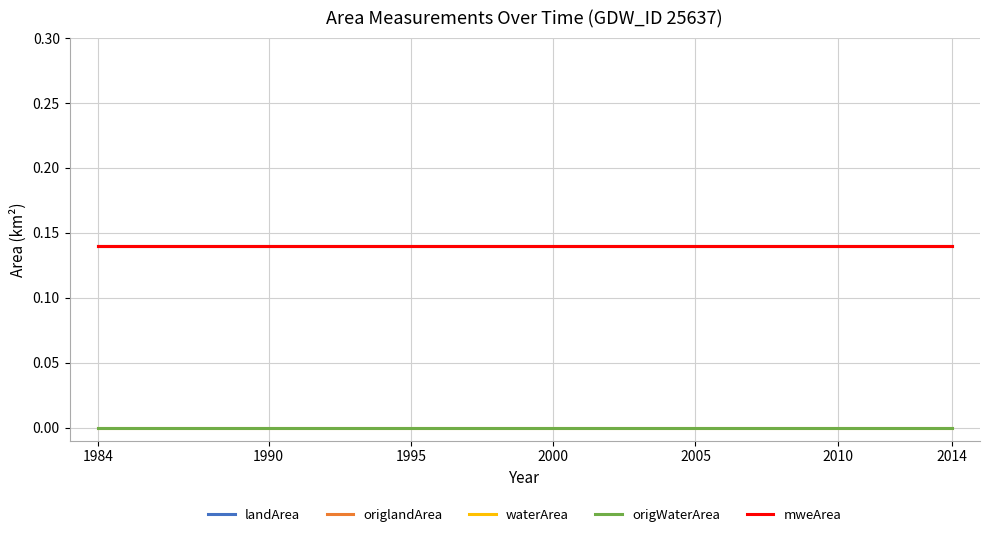

What is the value of the mweArea point at the 16th from the left?

0.1